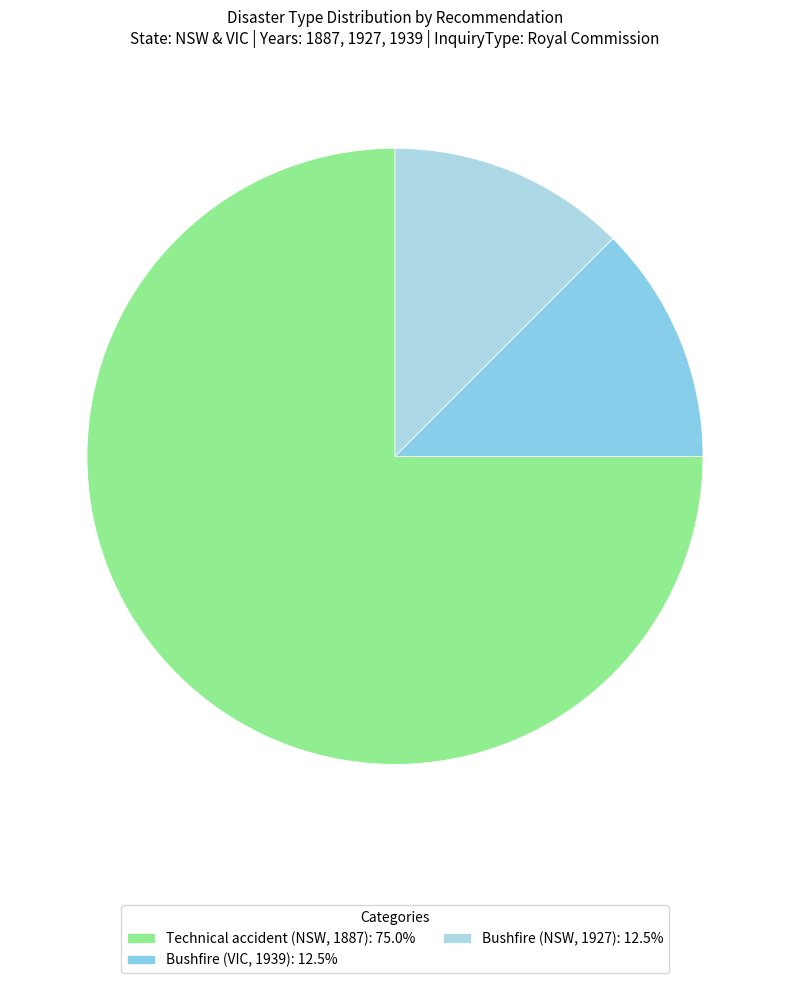

How many segments does this pie chart have?

3